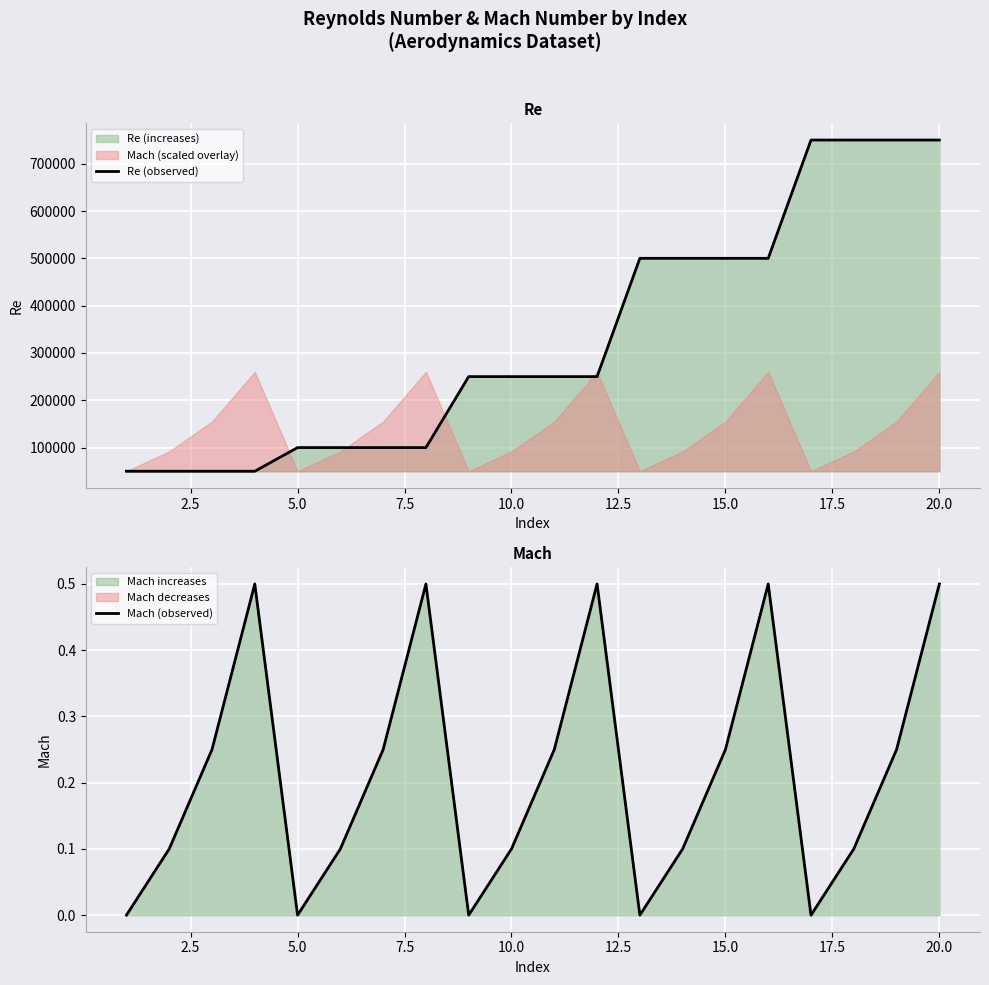

True or false: Mach (observed) and Re (observed) cross at least once.

False